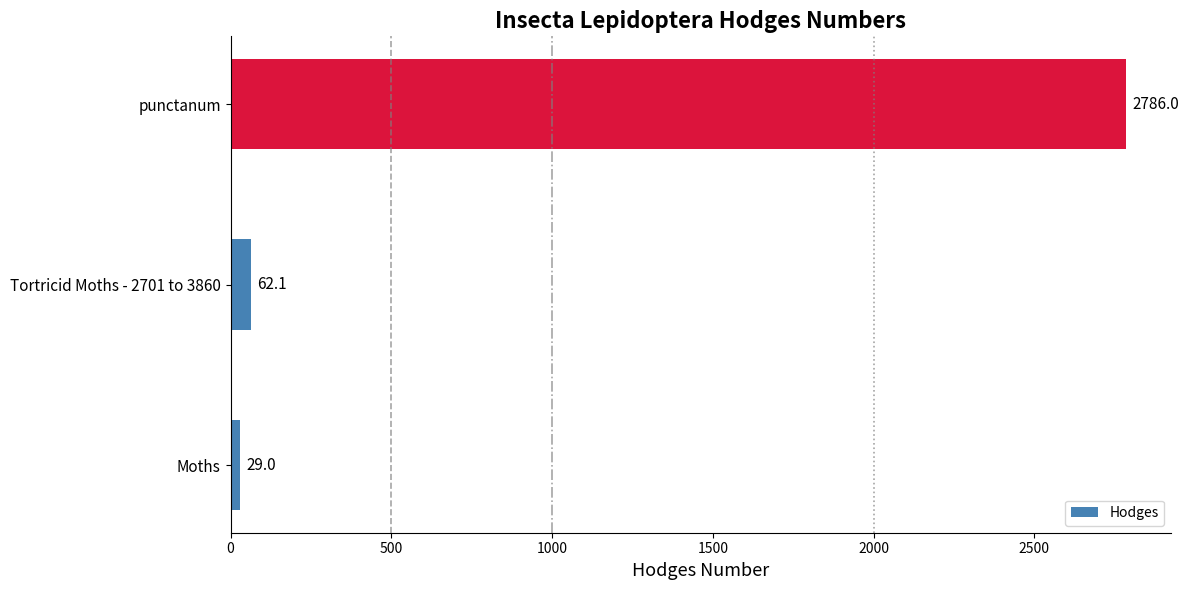

What is the sum of the values at punctanum and Moths?

2815.0